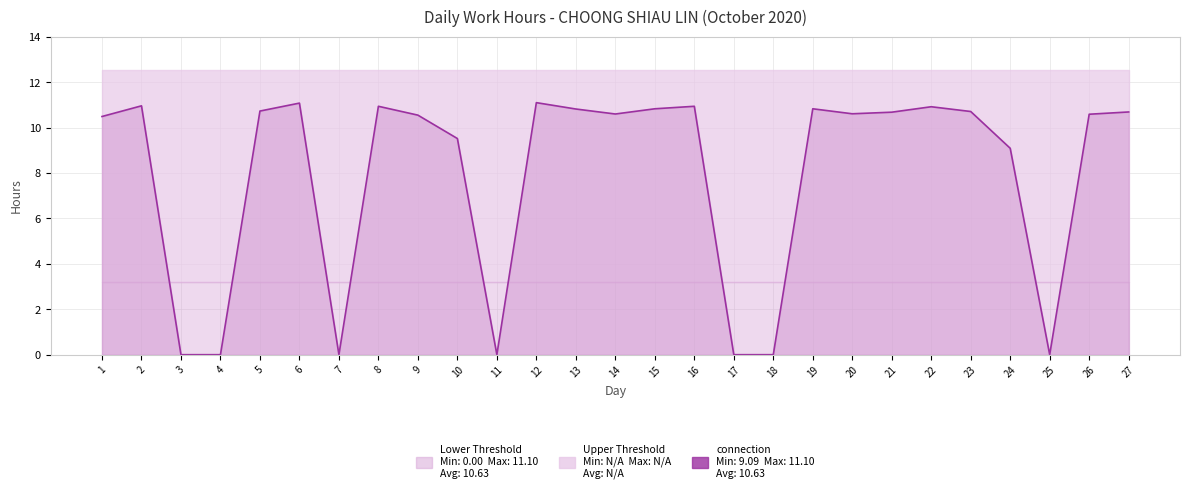

What is the difference between the maximum and second lowest values?

11.1